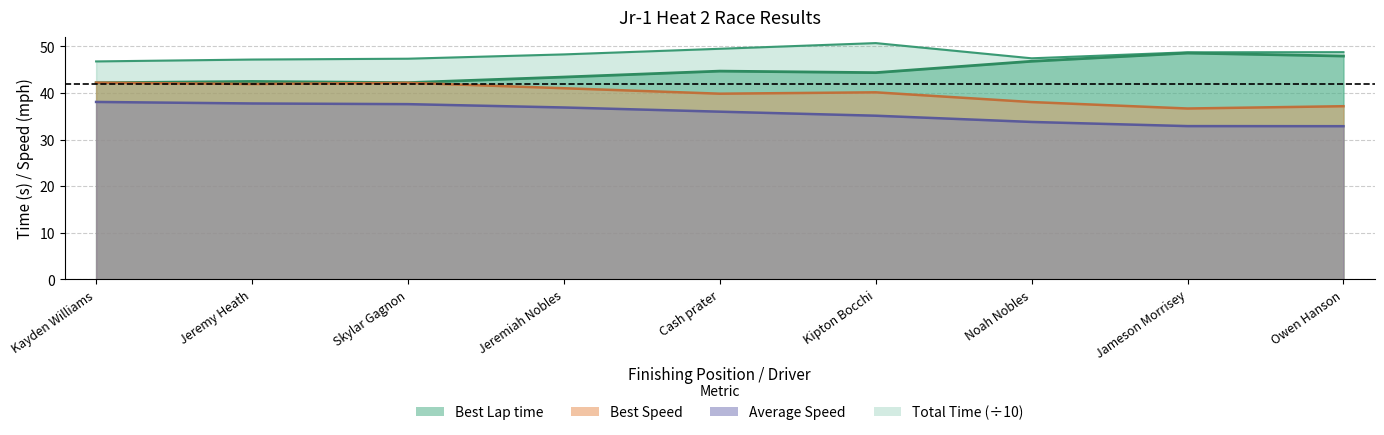

What are all the series names shown in the legend?

Best Lap time, Average Speed, Best Speed, Total Time